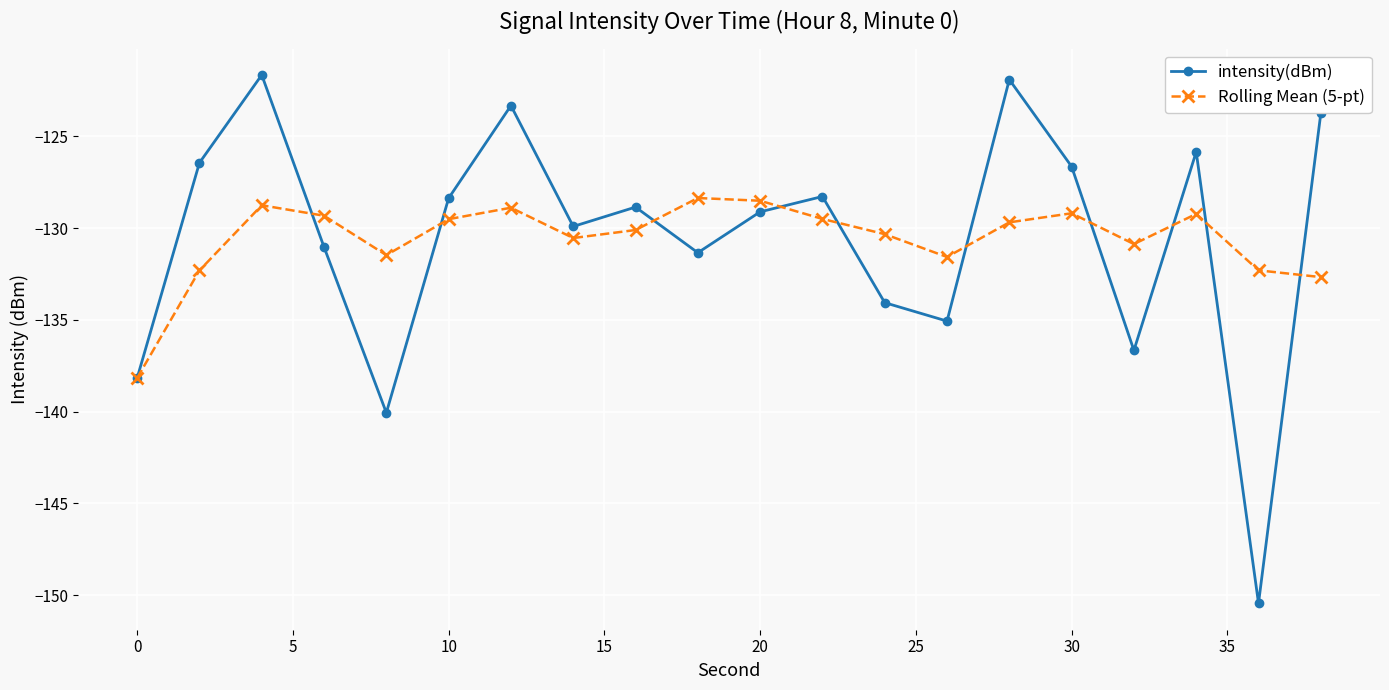

What is the value of the intensity(dBm) point at the 16th from the left?

-126.6